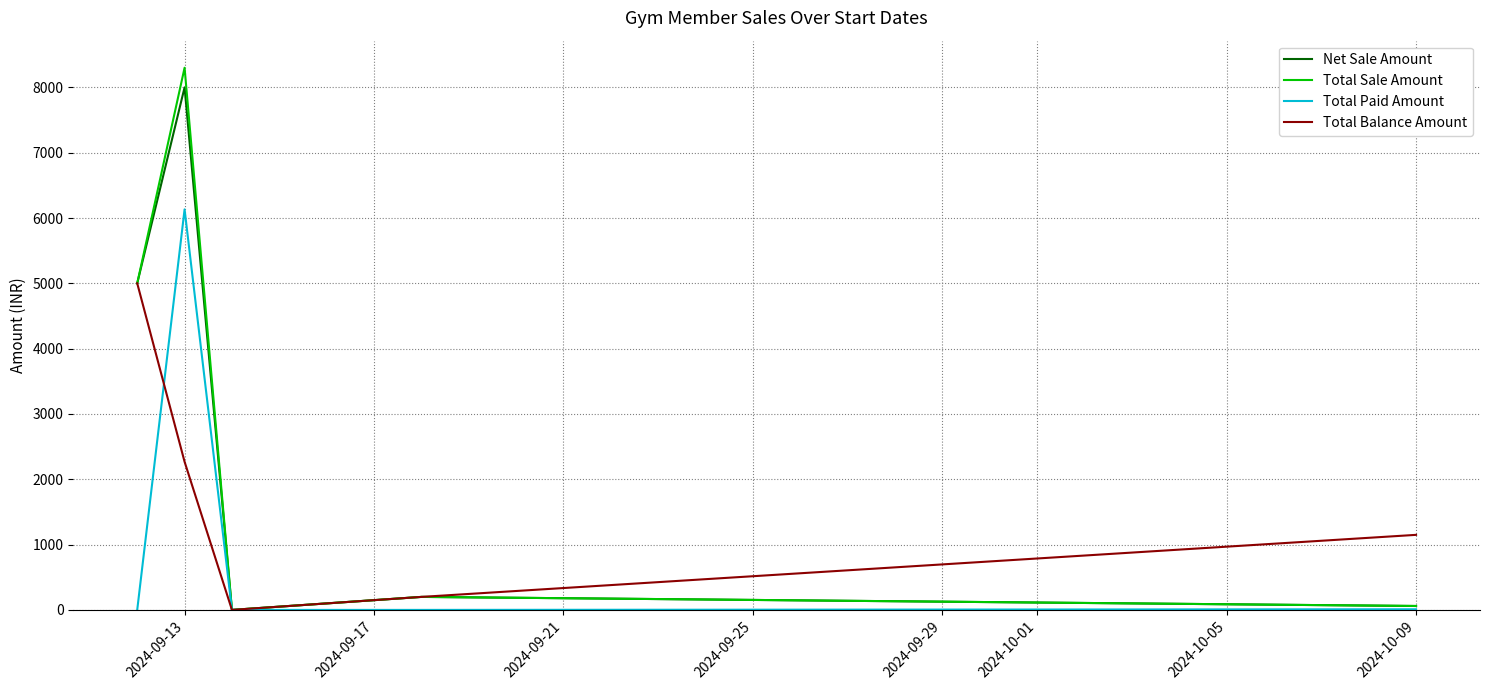

What is the difference between the maximum and minimum values in the Total Balance Amount series?

5000.0